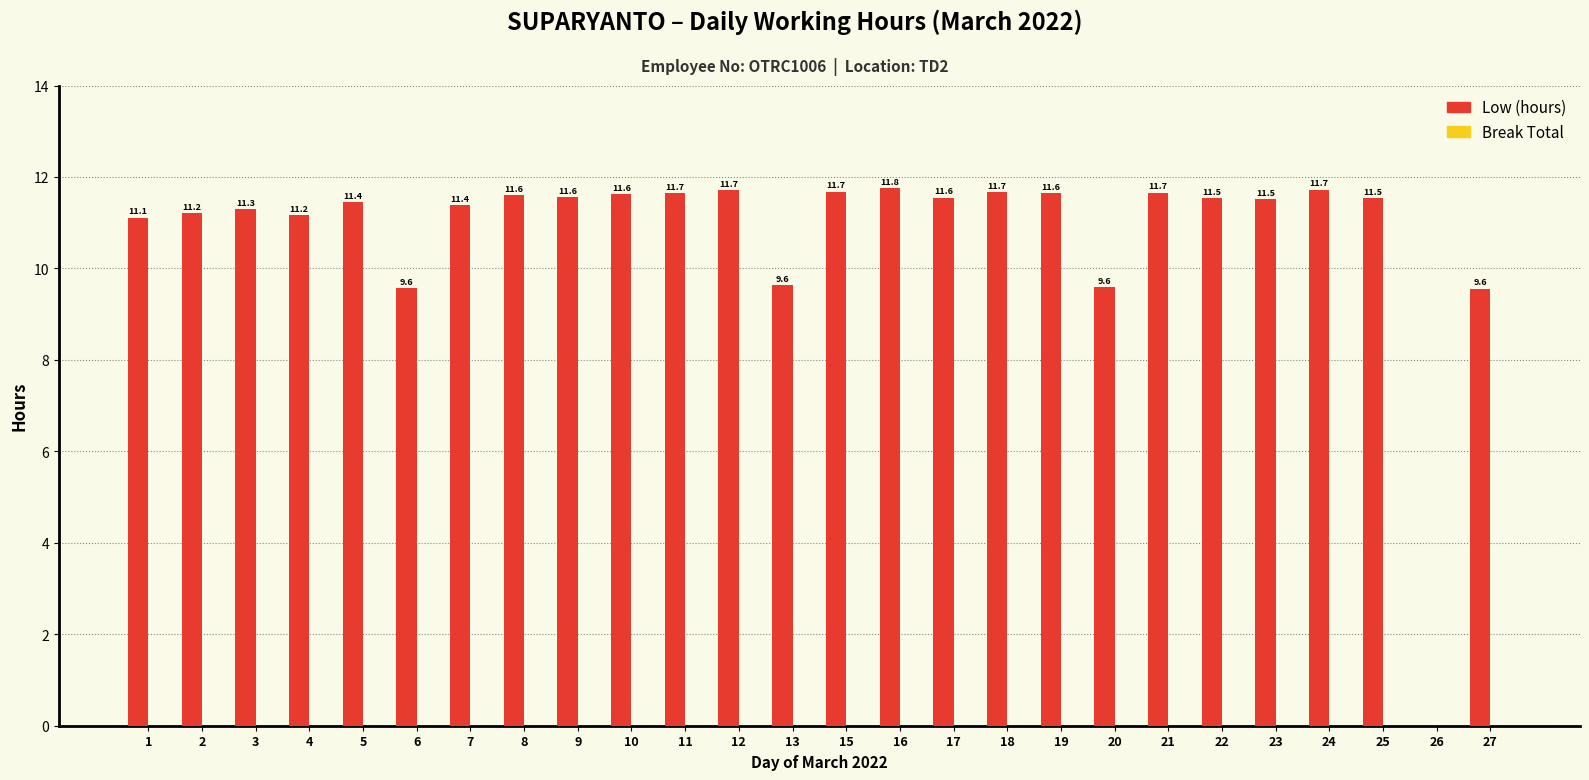

How many series are shown in this chart?

1